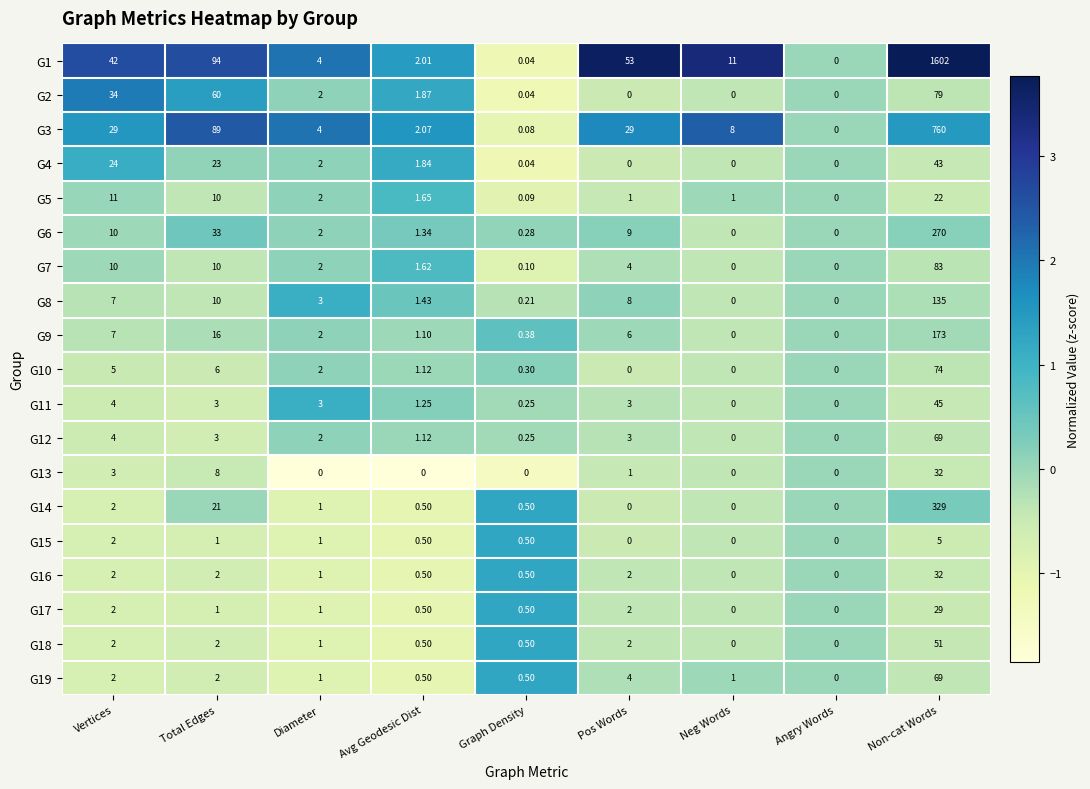

How many values in the G7 series are below 2?

4